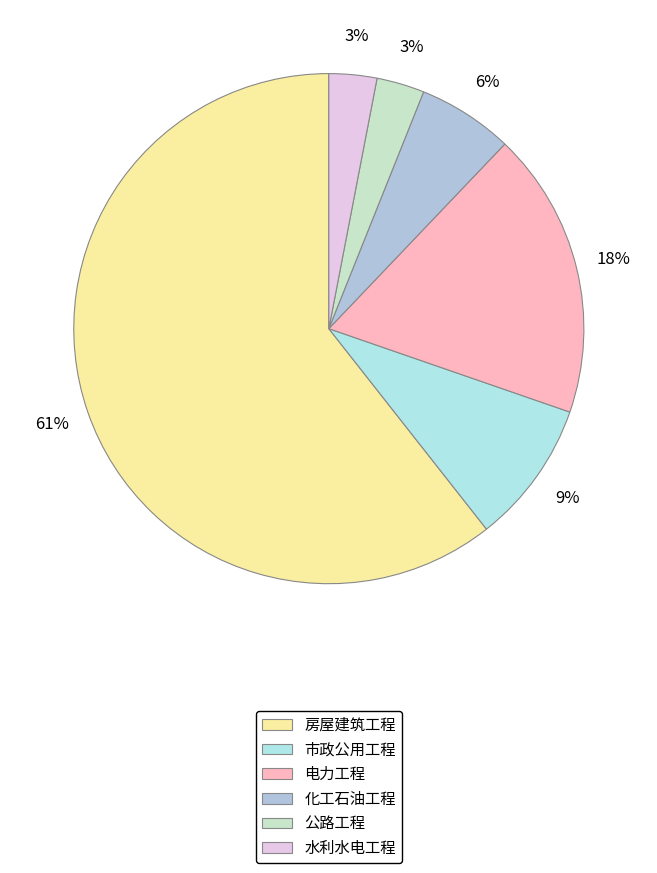

How many slices are in this pie chart?

6